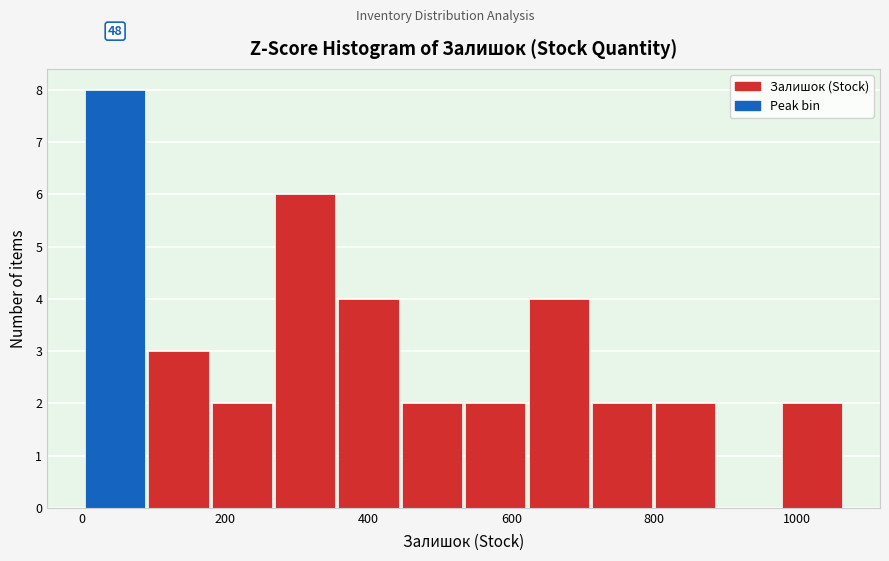

Which range on the x-axis has the tallest bar?

0 to 100